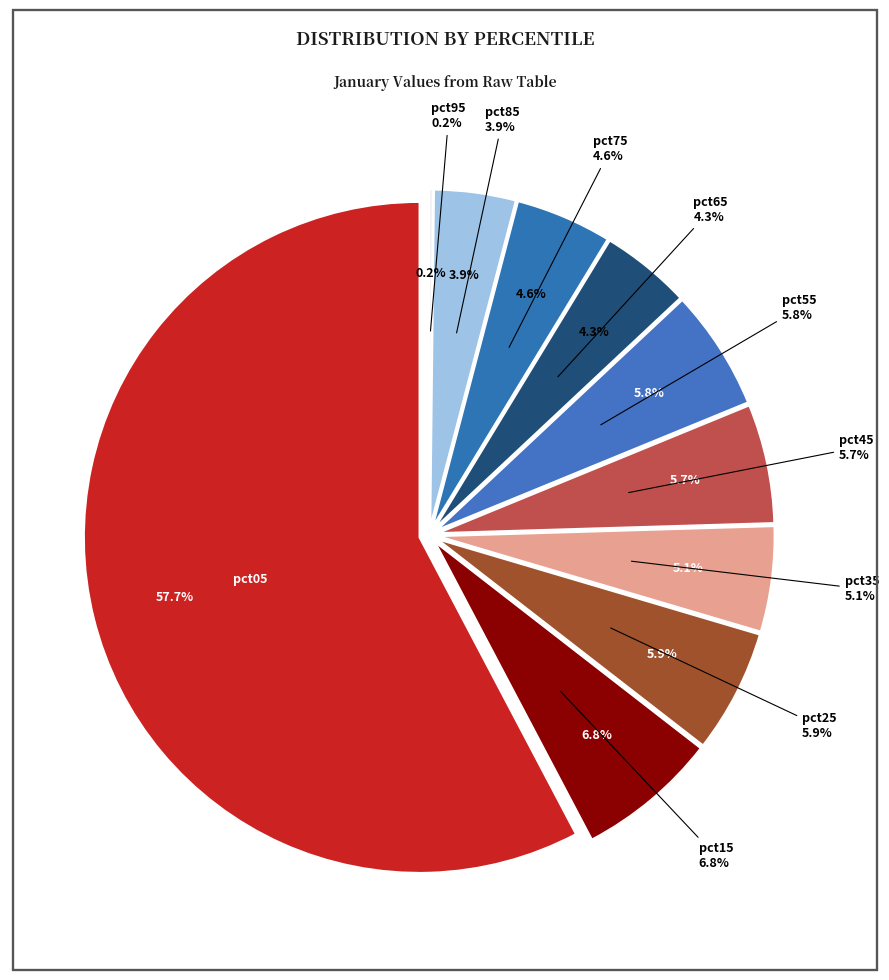

Do pct55 and pct75 together represent more than half of the pie?

No